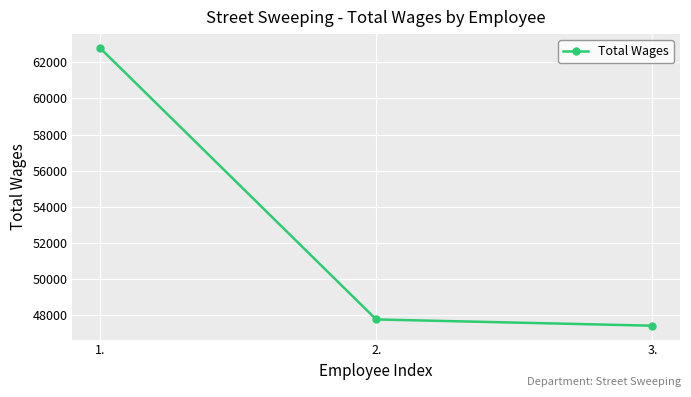

What is the sum of the values at 2. and 1.?

110559